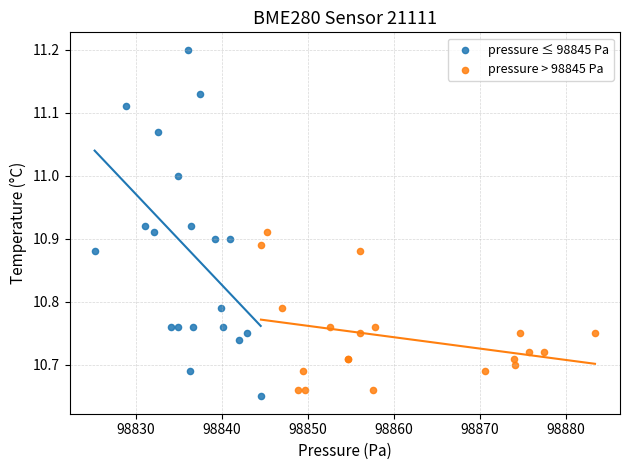

Which series reaches the minimum Y coordinate?

pressure ≤ 98845 Pa